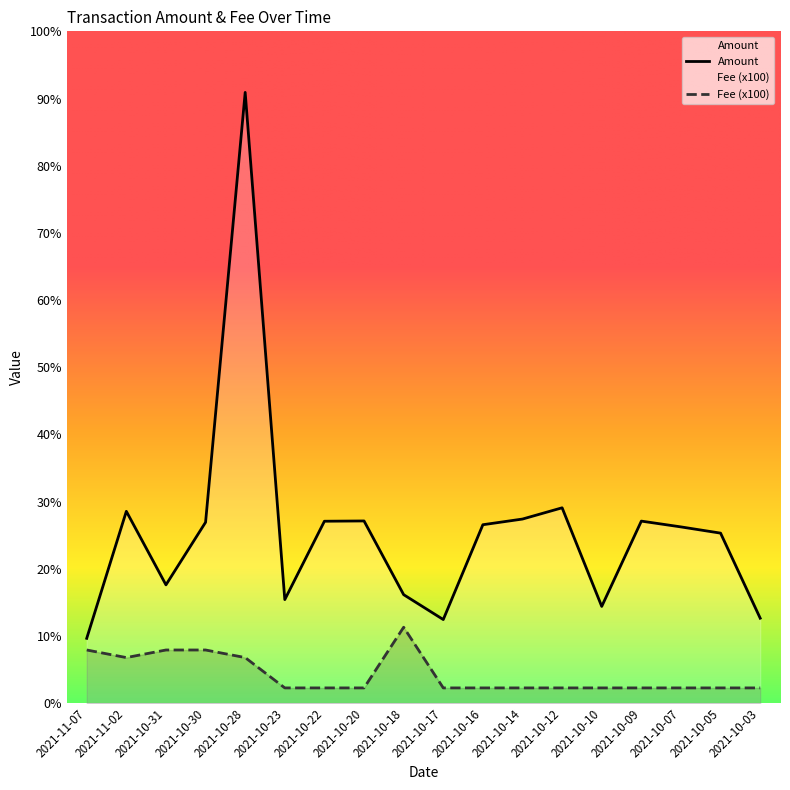

True or false: Fee has more than 1 interior local peaks.

False